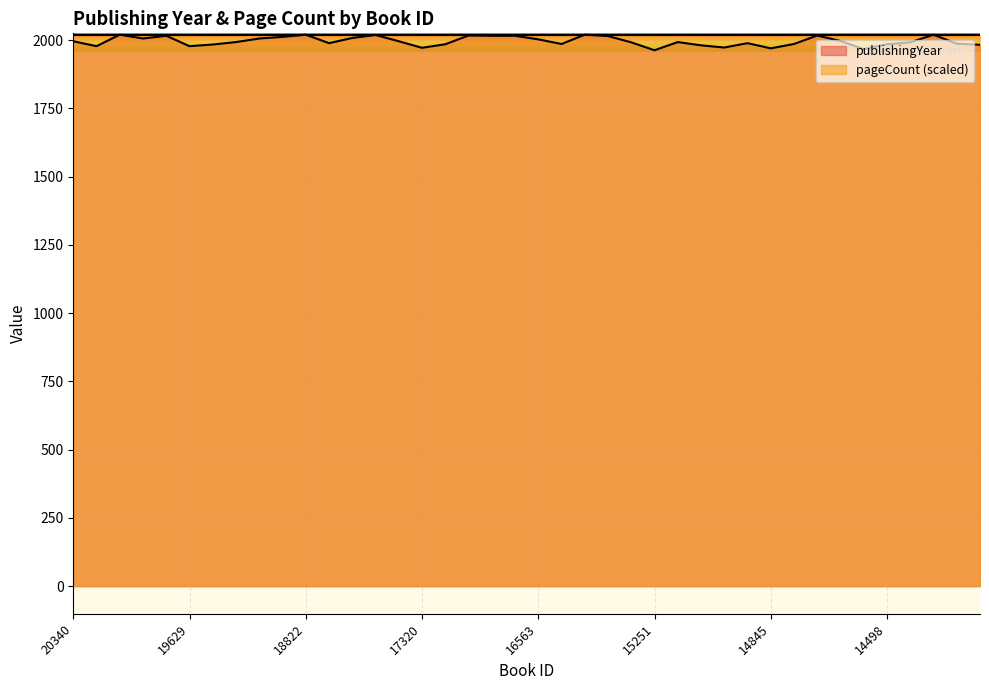

At which category does the data reach its first local peak?

20258